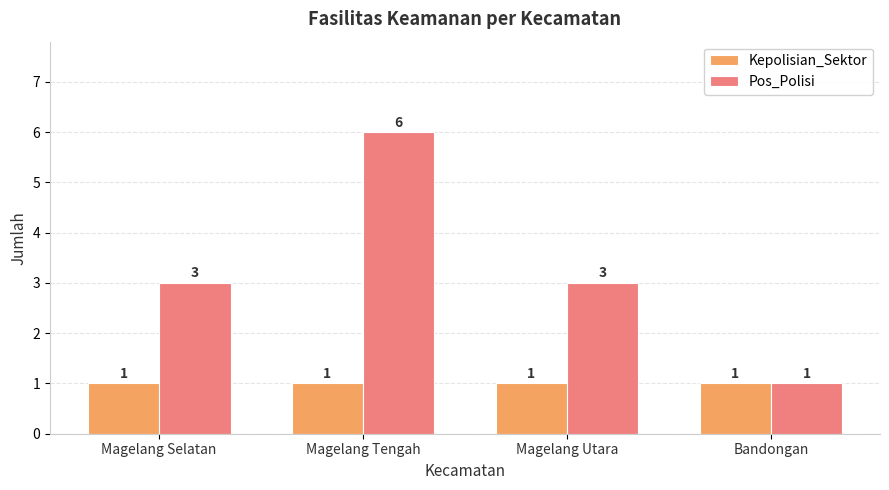

The value of Kepolisian_Sektor at Magelang Tengah is 2. True or false?

False